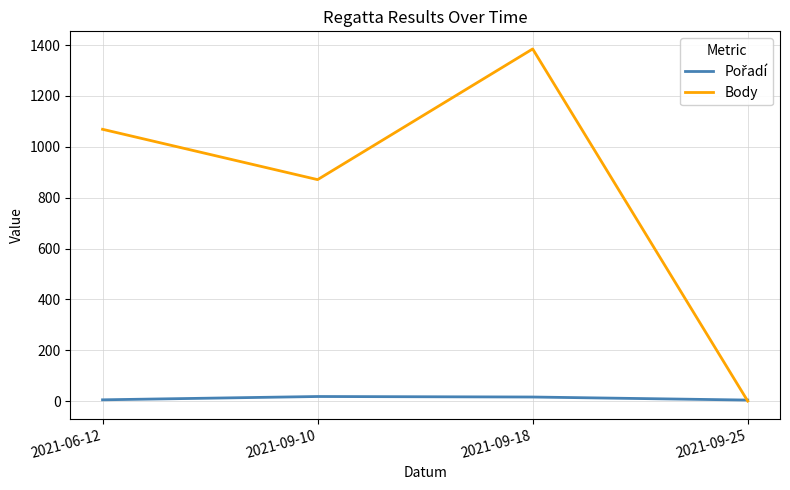

What is the highest value of the Body series?

1385